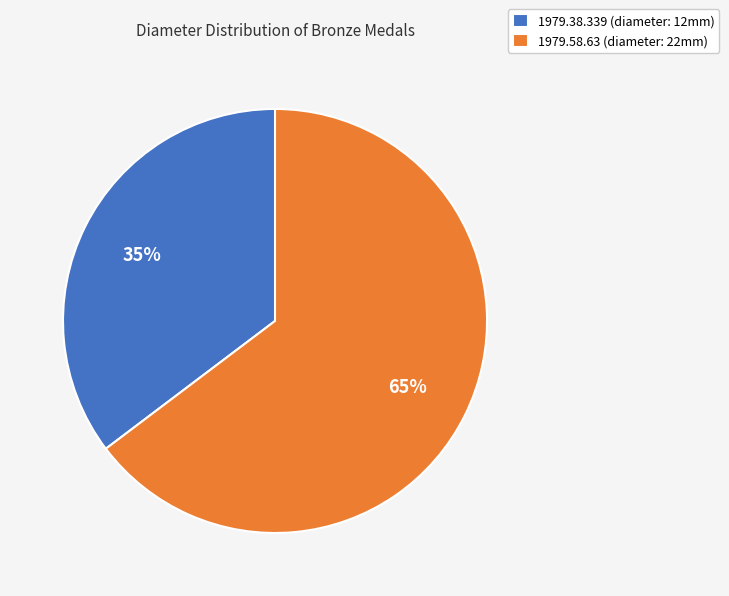

To the nearest percent, what is the average slice percentage?

50%